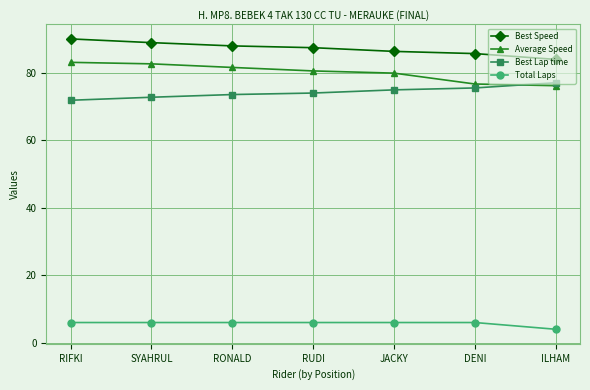

Which series has the largest total across all categories?

Best Speed